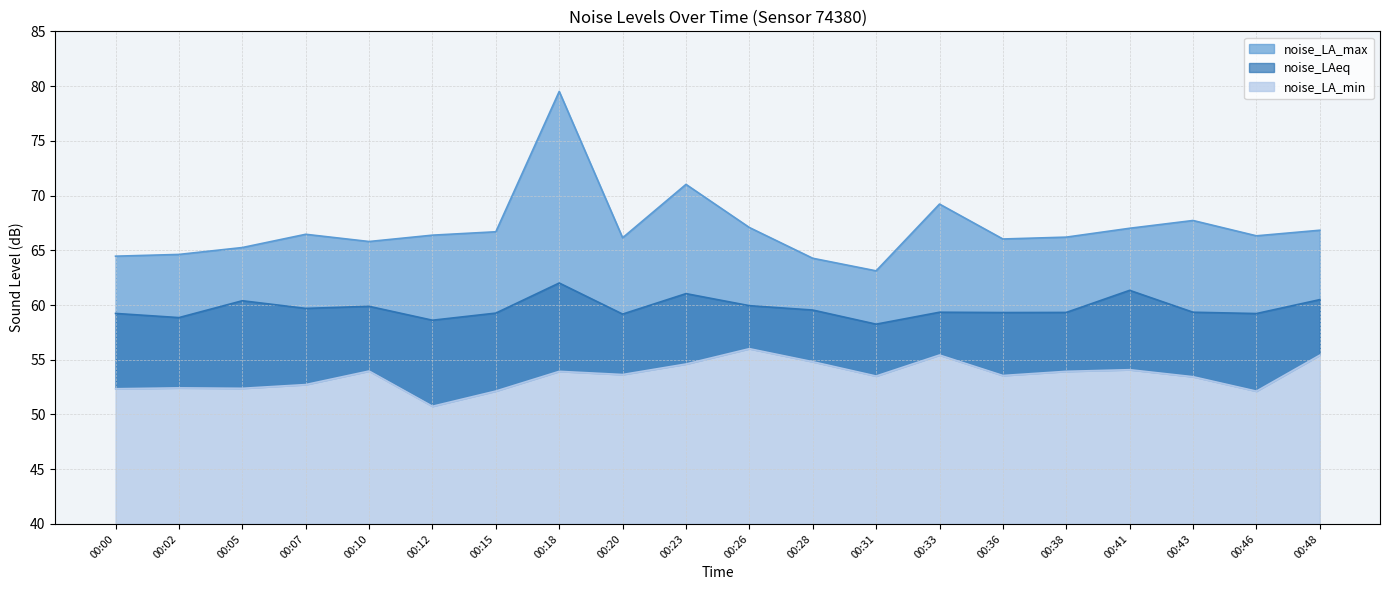

At which label is noise_LAeq closest to 60?

00:26